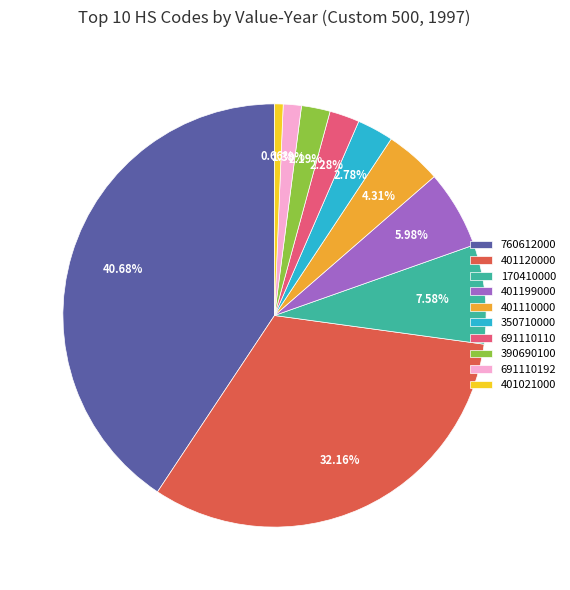

To the nearest percent, what percentage of the pie is 170410000?

8%